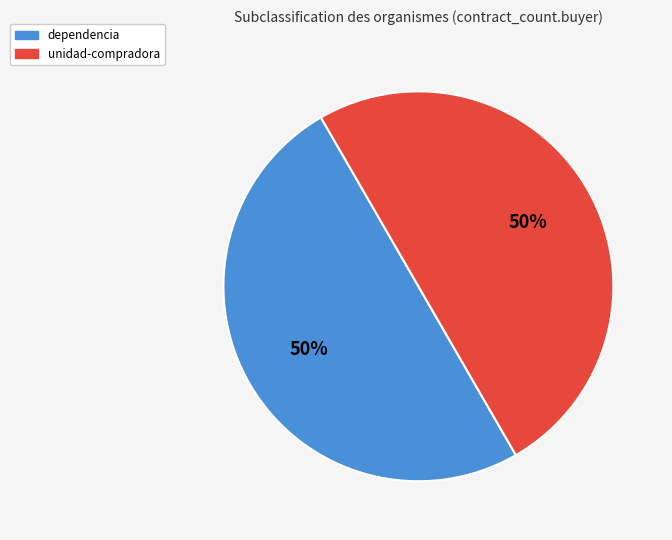

How many segments does this pie chart have?

2